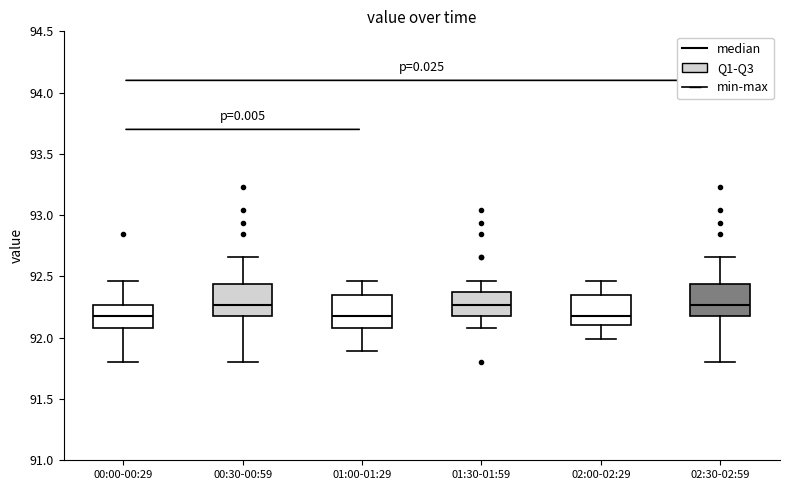

Reading left to right, transcribe this box plot: for each box, give where its median line is, the range the box spans, and where its two whiskers end, as read against the y-axis. The values are not printed on the chart, so give them approximately, as read against the axis.

00:00-00:29: median 92.20, box 92.10 to 92.25, whiskers 91.80 to 92.45
00:30-00:59: median 92.25, box 92.20 to 92.45, whiskers 91.80 to 92.65
01:00-01:29: median 92.20, box 92.10 to 92.35, whiskers 91.90 to 92.45
01:30-01:59: median 92.25, box 92.20 to 92.35, whiskers 92.10 to 92.45
02:00-02:29: median 92.20, box 92.10 to 92.35, whiskers 92.00 to 92.45
02:30-02:59: median 92.25, box 92.20 to 92.45, whiskers 91.80 to 92.65